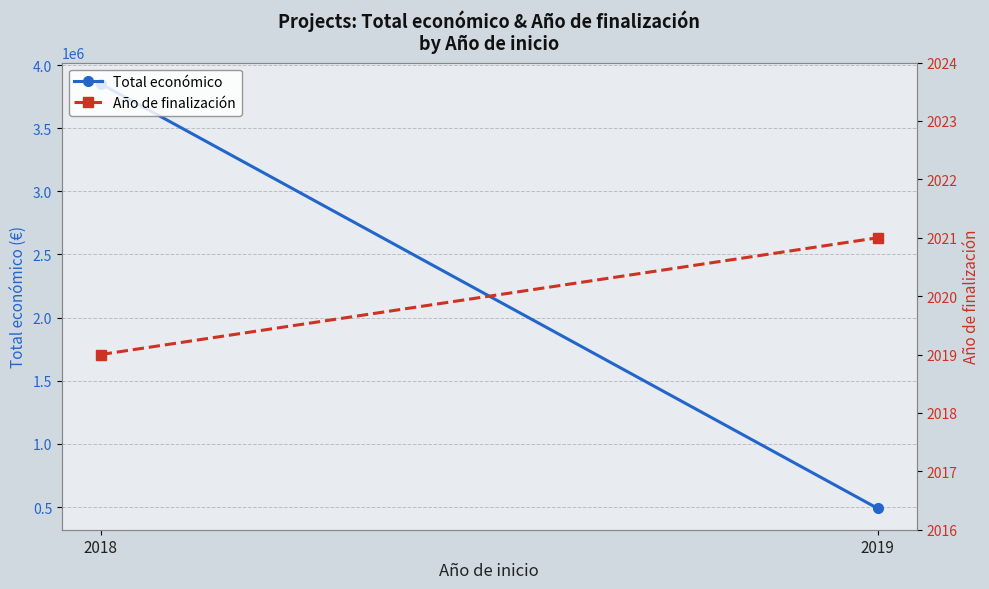

Count the number of categories in the chart.

2